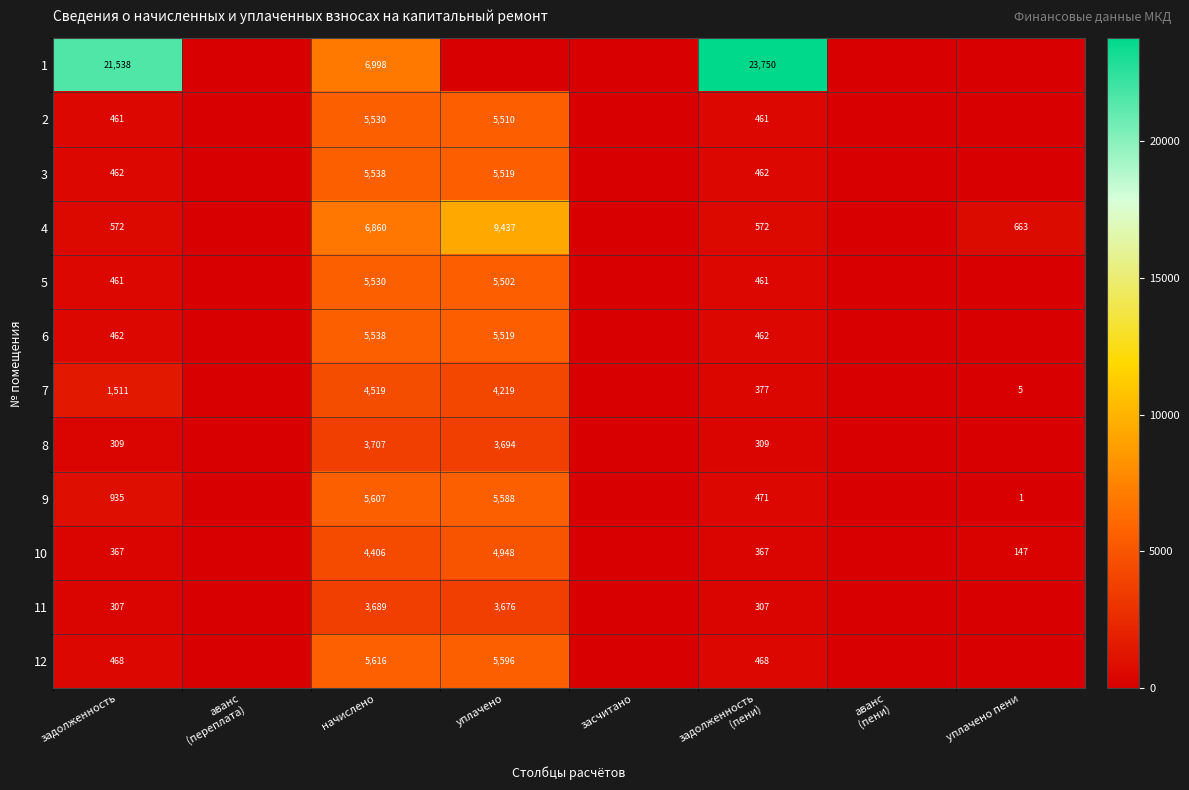

Which has a higher value, уплачено or задолженность?

задолженность